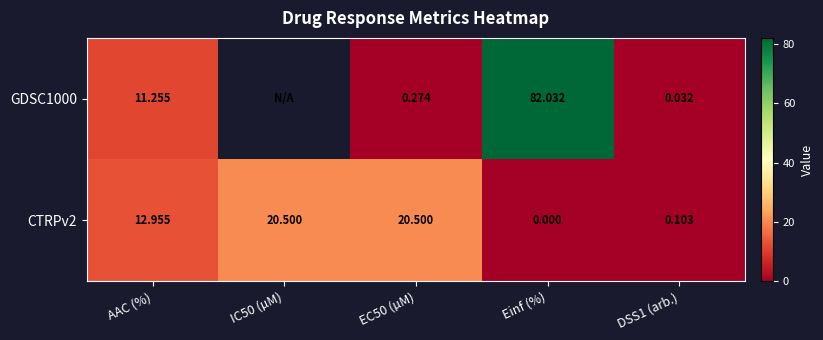

What is the approximate value of CTRPv2 at EC50 (µM)?

20.5